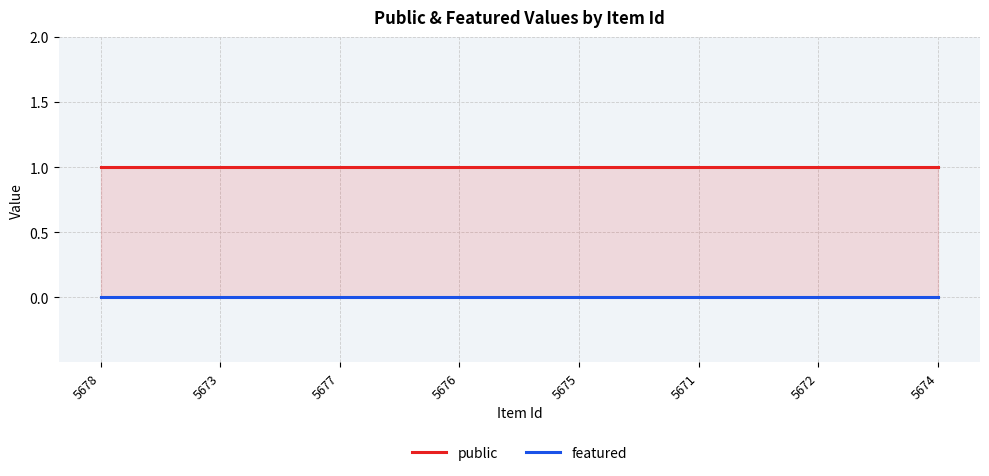

Count the number of categories in the chart.

8